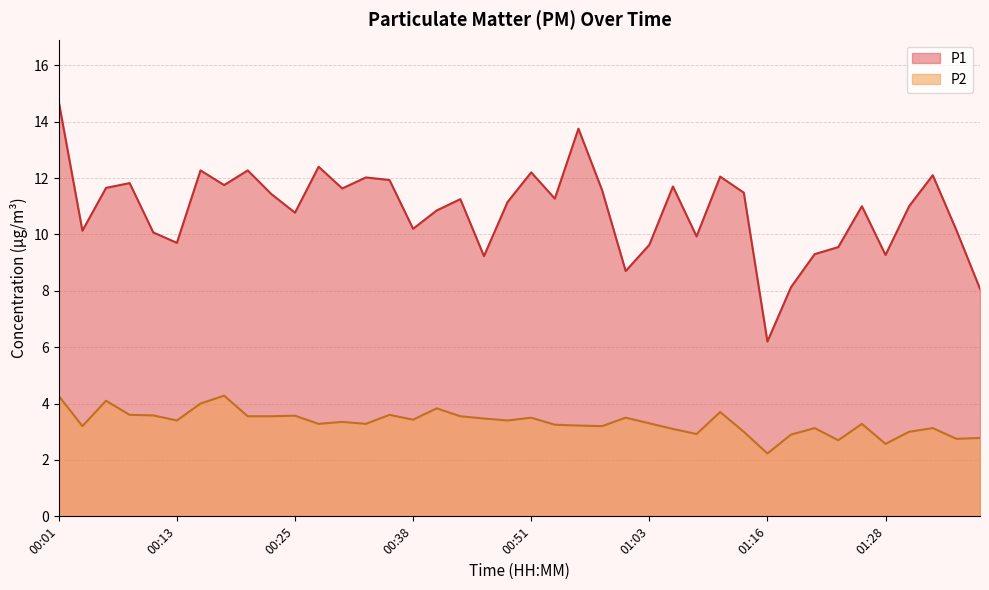

Is it true that P1 equals 16.3 at 01:08?

False